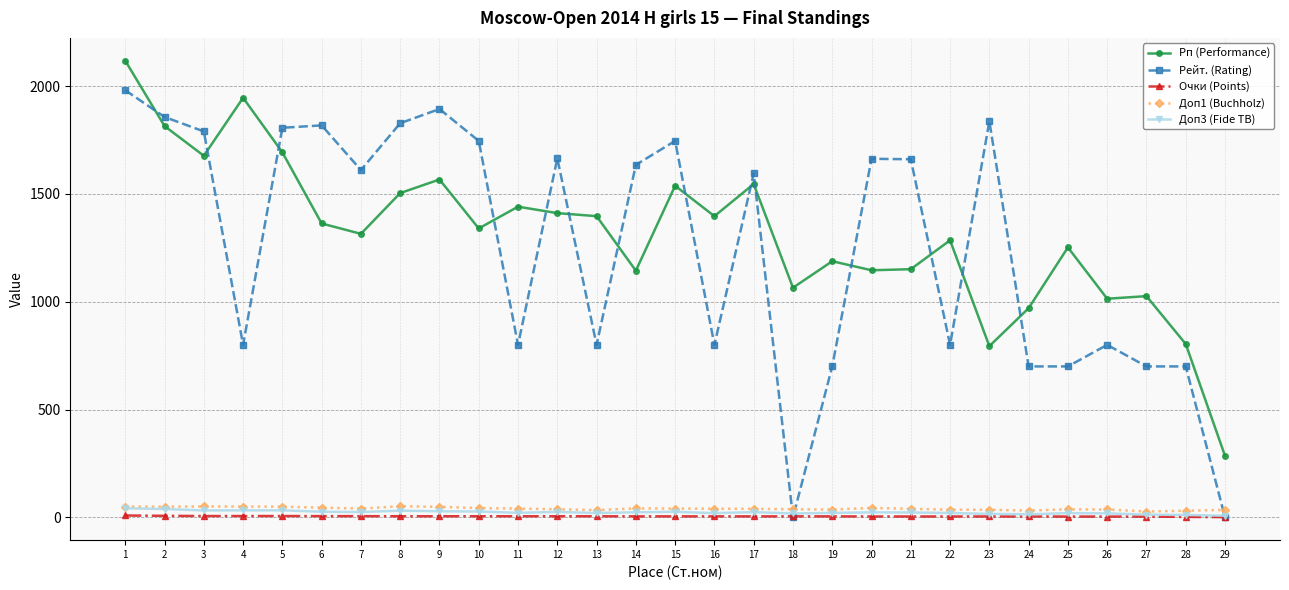

What is the value of the Доп3 (Fide TB) point at the 15th from the left?

25.5